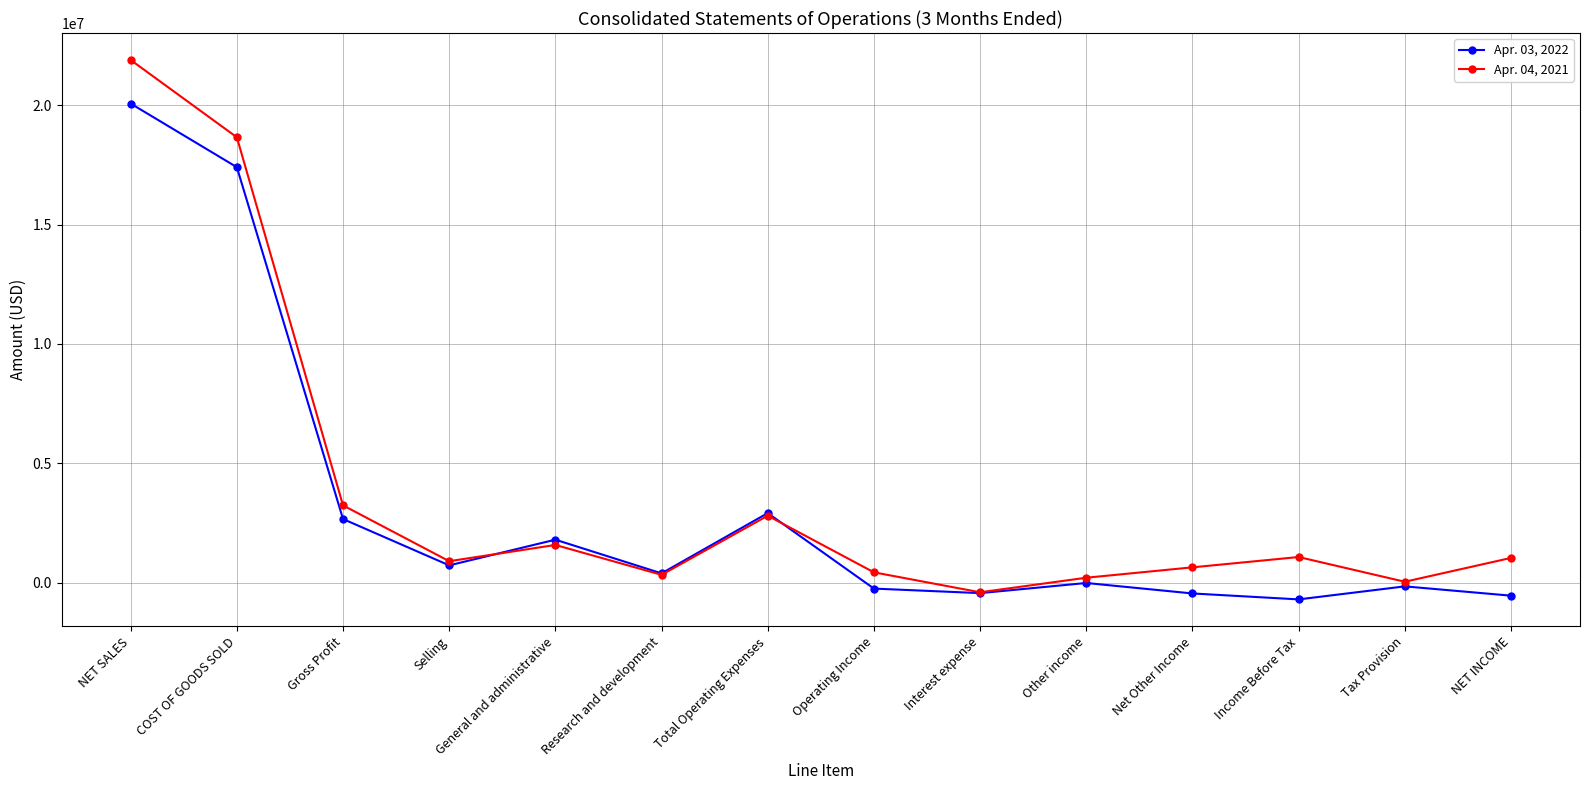

List the series in order of their peak value, lowest first.

Apr. 03, 2022, Apr. 04, 2021